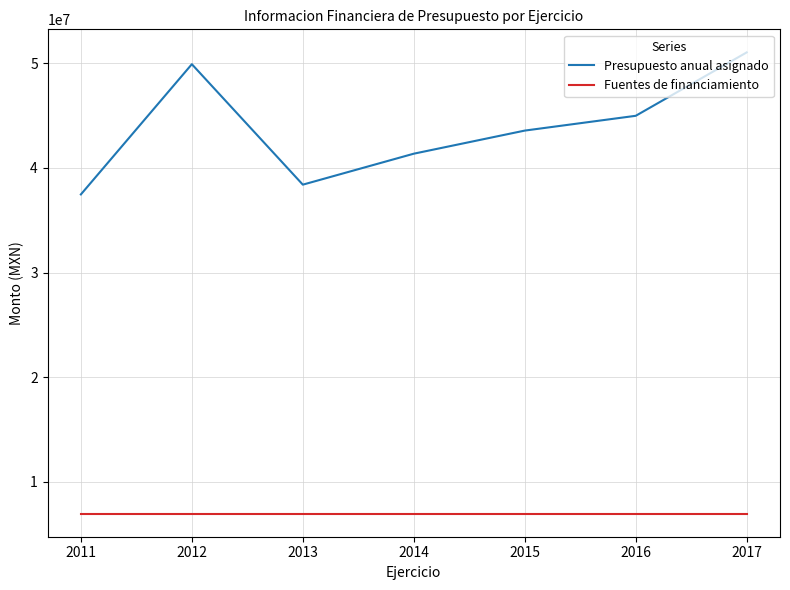

Which series has the widest spread of values?

Presupuesto anual asignado